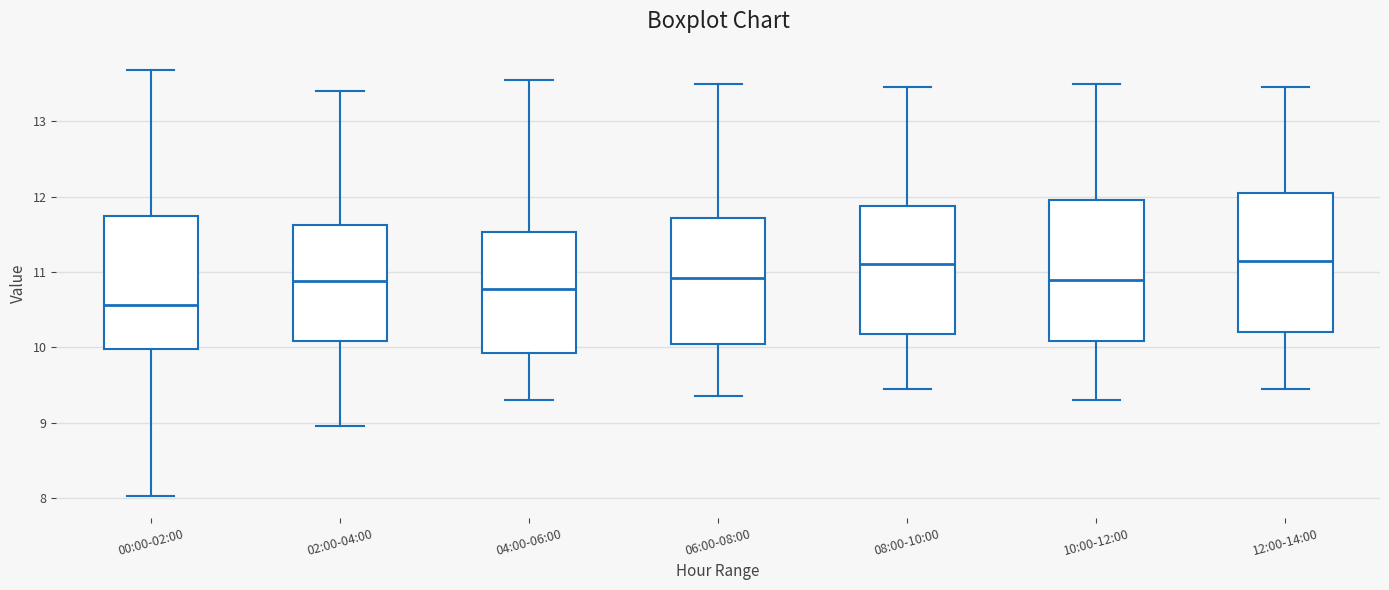

Reading left to right, transcribe this box plot: for each box, give where its median line is, the range the box spans, and where its two whiskers end, as read against the y-axis. The values are not printed on the chart, so give them approximately, as read against the axis.

00:00-02:00: median 10.6, box 10.0 to 11.8, whiskers 8.0 to 13.7
02:00-04:00: median 10.9, box 10.1 to 11.6, whiskers 9.0 to 13.4
04:00-06:00: median 10.8, box 9.9 to 11.5, whiskers 9.3 to 13.6
06:00-08:00: median 10.9, box 10.1 to 11.7, whiskers 9.4 to 13.5
08:00-10:00: median 11.1, box 10.2 to 11.9, whiskers 9.5 to 13.5
10:00-12:00: median 10.9, box 10.1 to 12.0, whiskers 9.3 to 13.5
12:00-14:00: median 11.2, box 10.2 to 12.1, whiskers 9.5 to 13.5